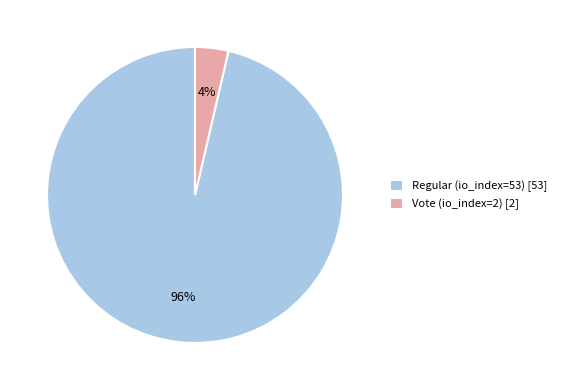

To the nearest percent, what portion does Vote (io_index=2) represent?

4%